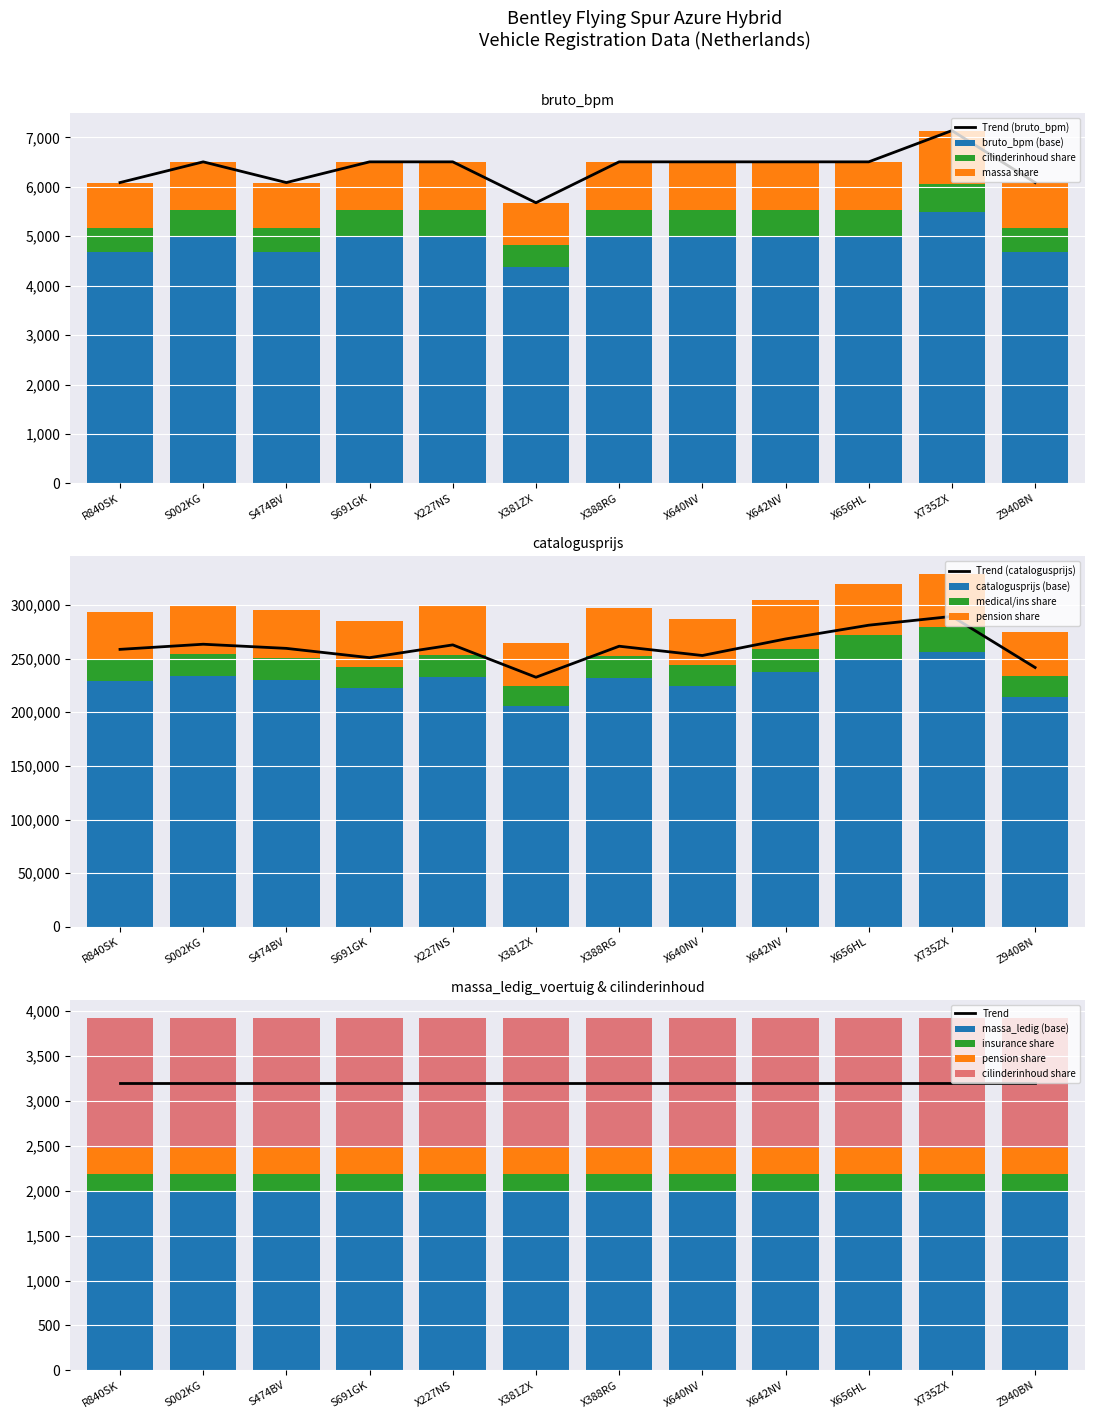

Between X656HL and X388RG, which is larger?

X656HL